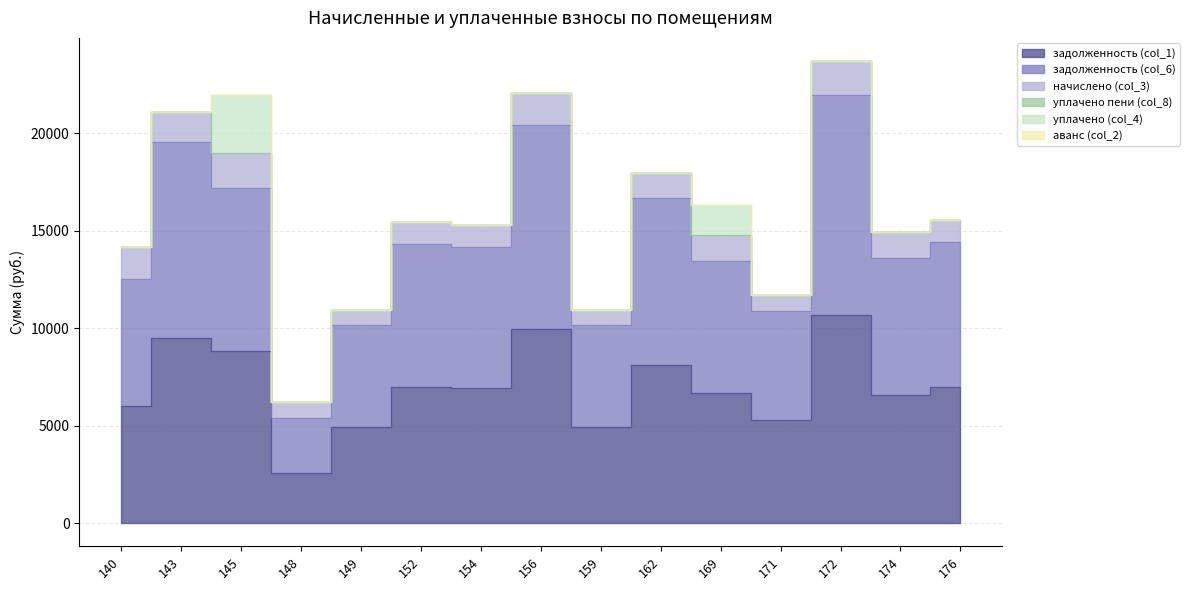

Rank the categories by задолженность (col_1) value from highest to lowest.

172, 156, 143, 145, 162, 176, 152, 154, 169, 174, 140, 171, 149, 159, 148